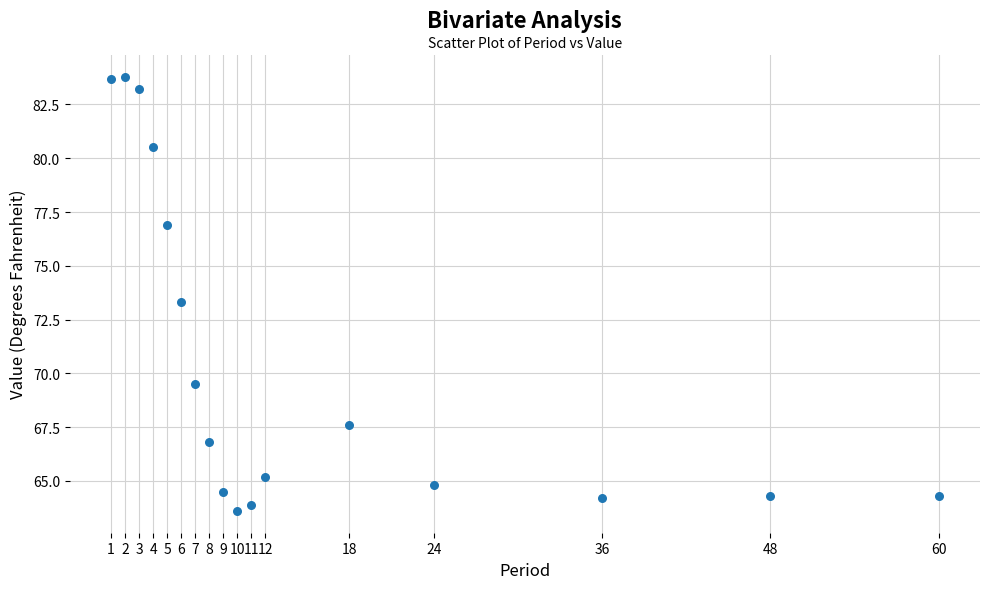

What Y value in the scatter plot is closest to 73?

73.3